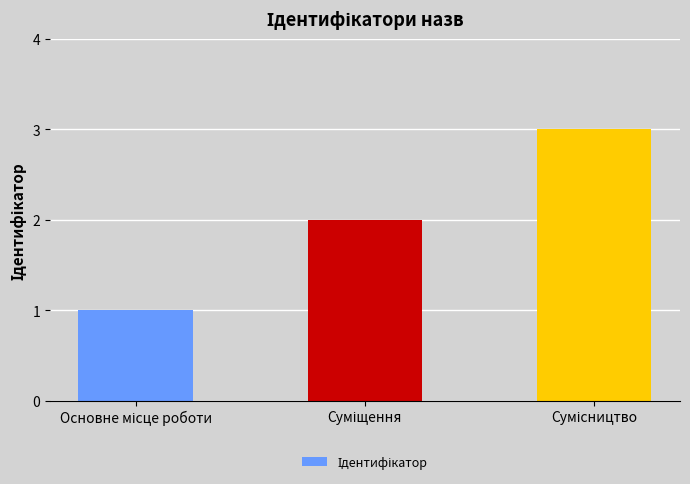

How many values are below 2?

1